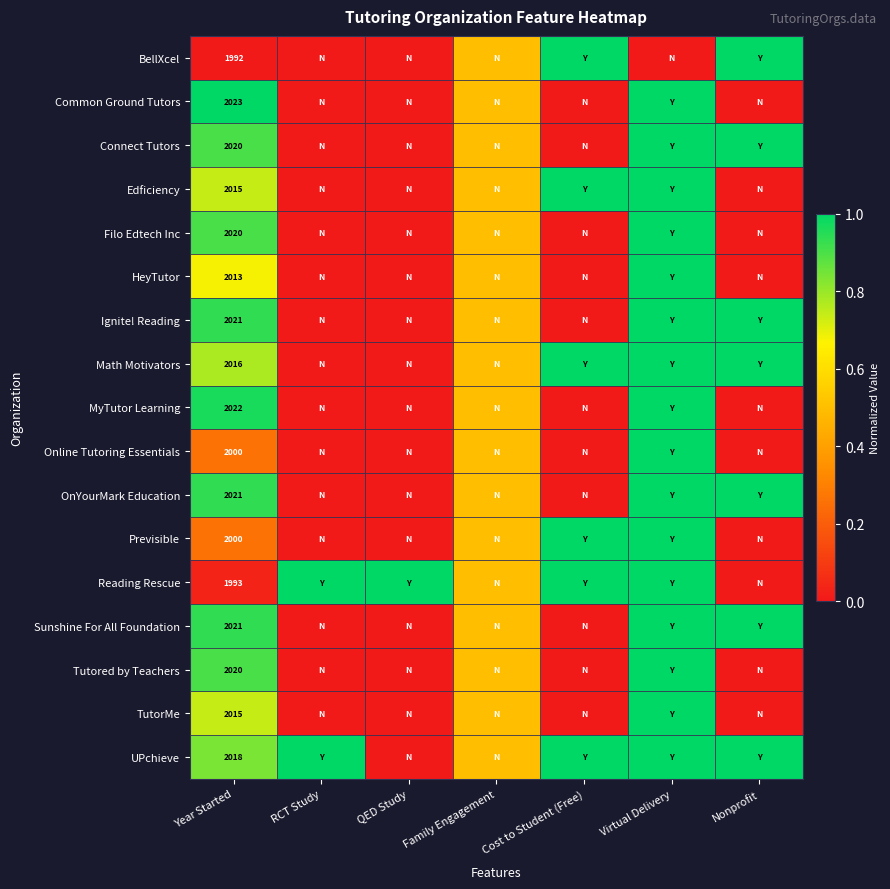

What is the spread (max minus min) of values at QED Study?

1.0